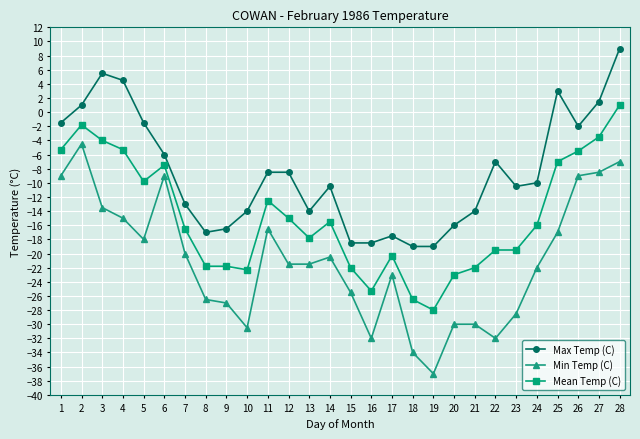

True or false: Min Temp (C) and Mean Temp (C) cross at least once.

False